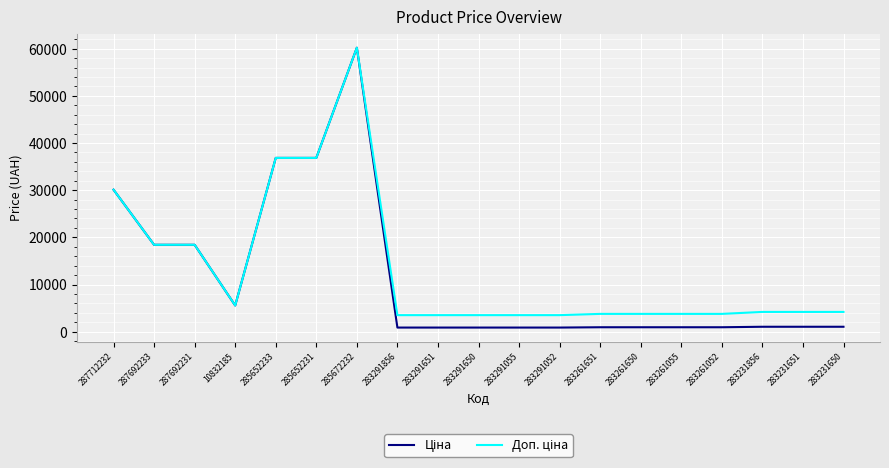

What is the total value across all series at 287692233?

36841.7